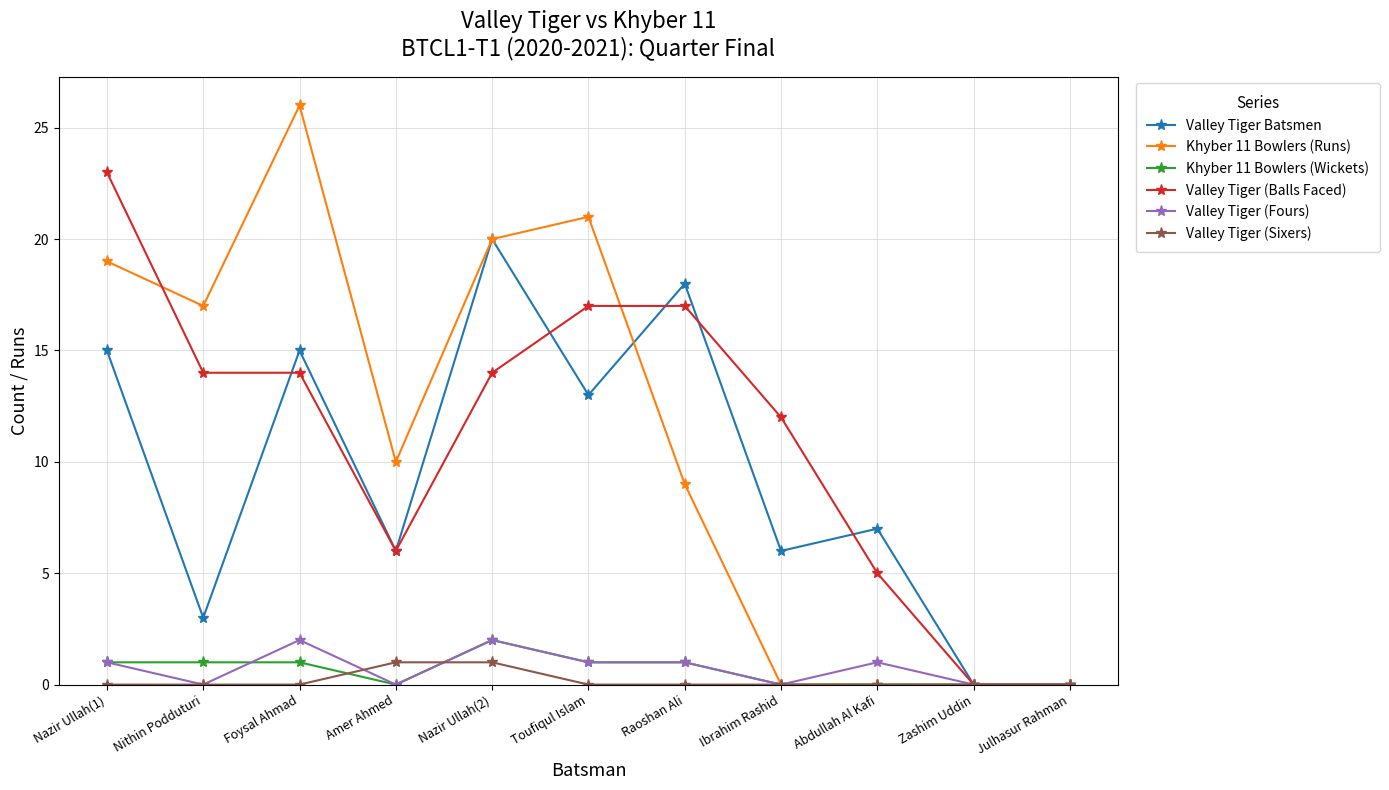

Reading right to left, extract all data points from this chart.

Valley Tiger Batsmen: 0	0	7	6	18	13	20	6	15	3	15
Khyber 11 Bowlers (Runs): 0	0	0	0	9	21	20	10	26	17	19
Khyber 11 Bowlers (Wickets): 0	0	0	0	1	1	2	0	1	1	1
Valley Tiger (Balls Faced): 0	0	5	12	17	17	14	6	14	14	23
Valley Tiger (Fours): 0	0	1	0	1	1	2	0	2	0	1
Valley Tiger (Sixers): 0	0	0	0	0	0	1	1	0	0	0